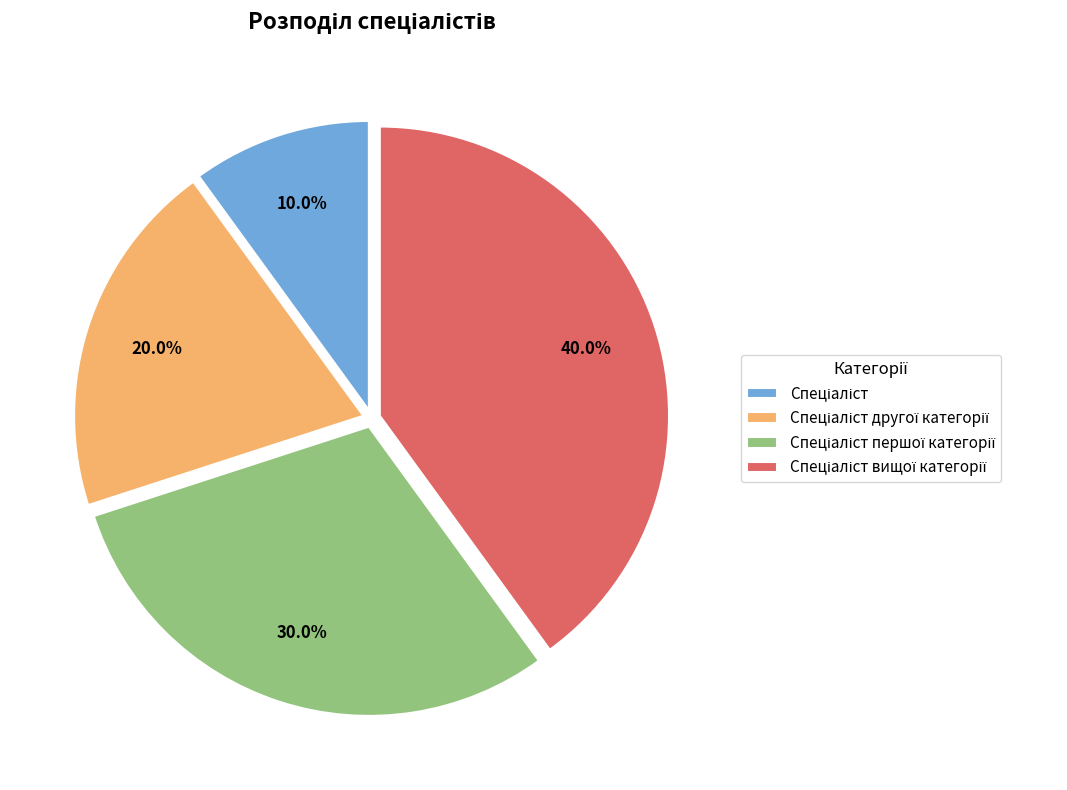

Does any single category account for the majority?

No